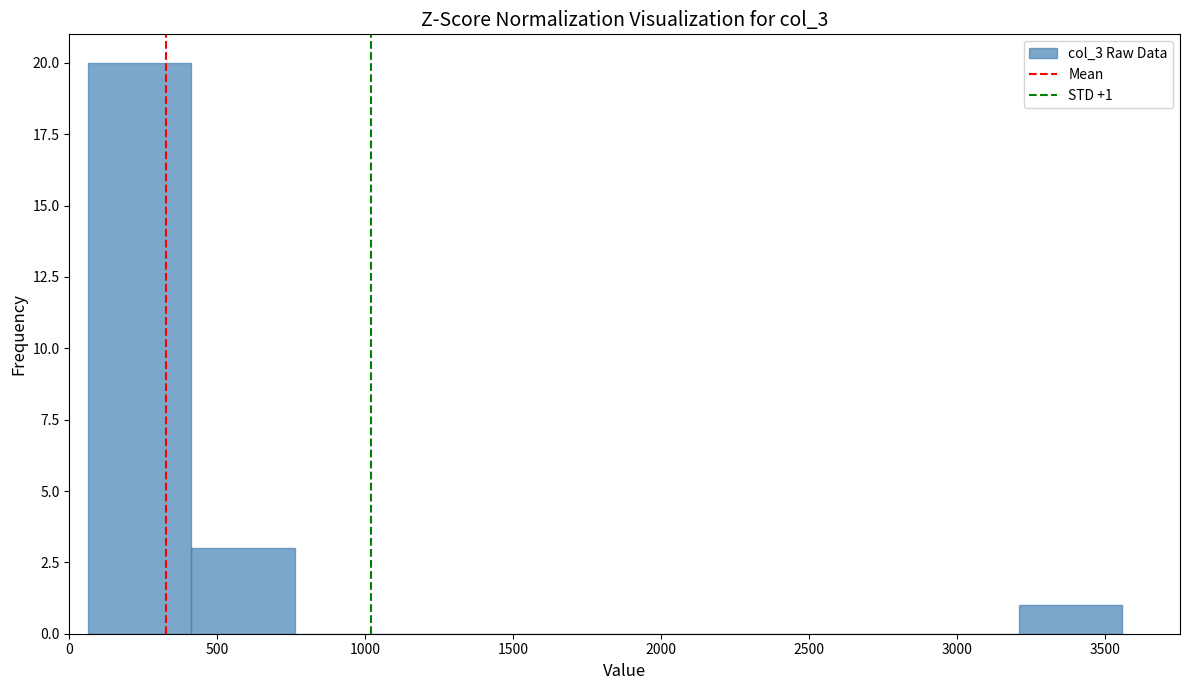

Over which range of the x-axis is the bar tallest?

50 to 400